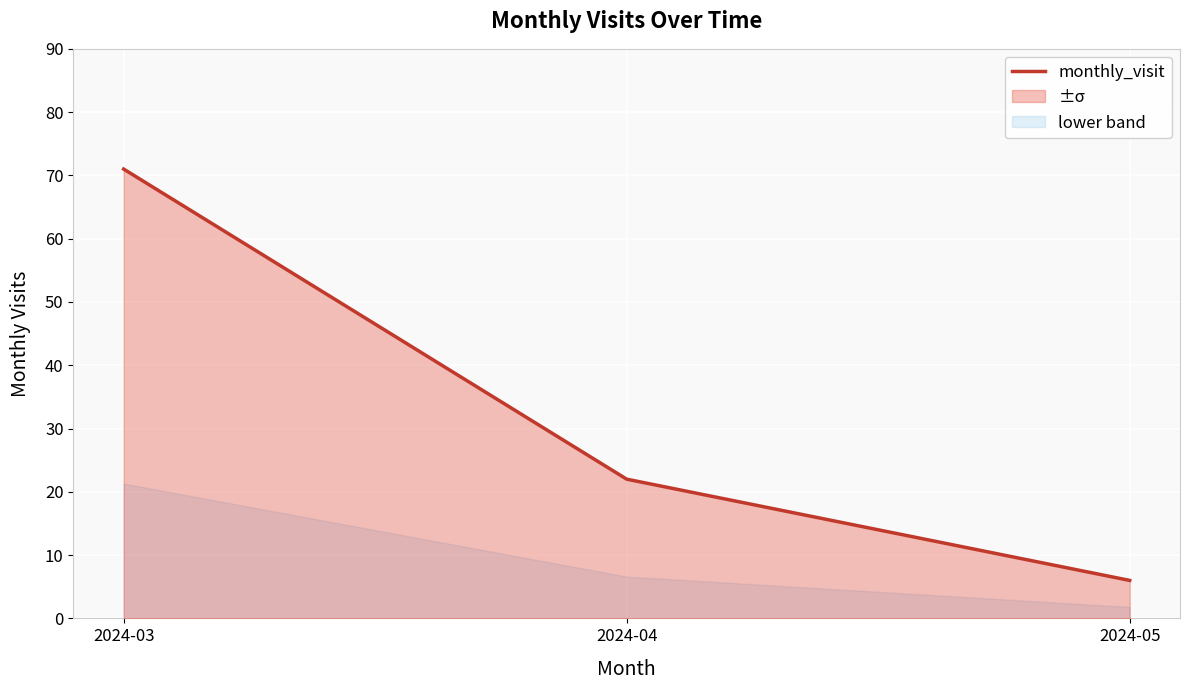

Read the value at 2024-04.

22